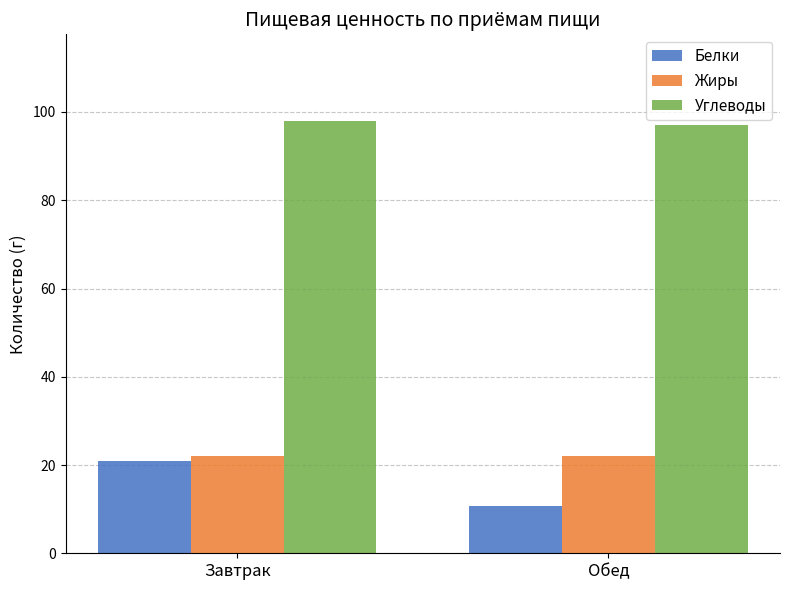

What are all the series names shown in the legend?

Белки, Жиры, Углеводы